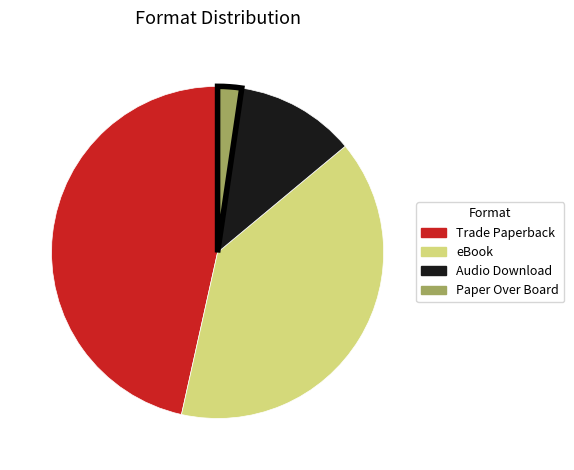

How many segments does this pie chart have?

4